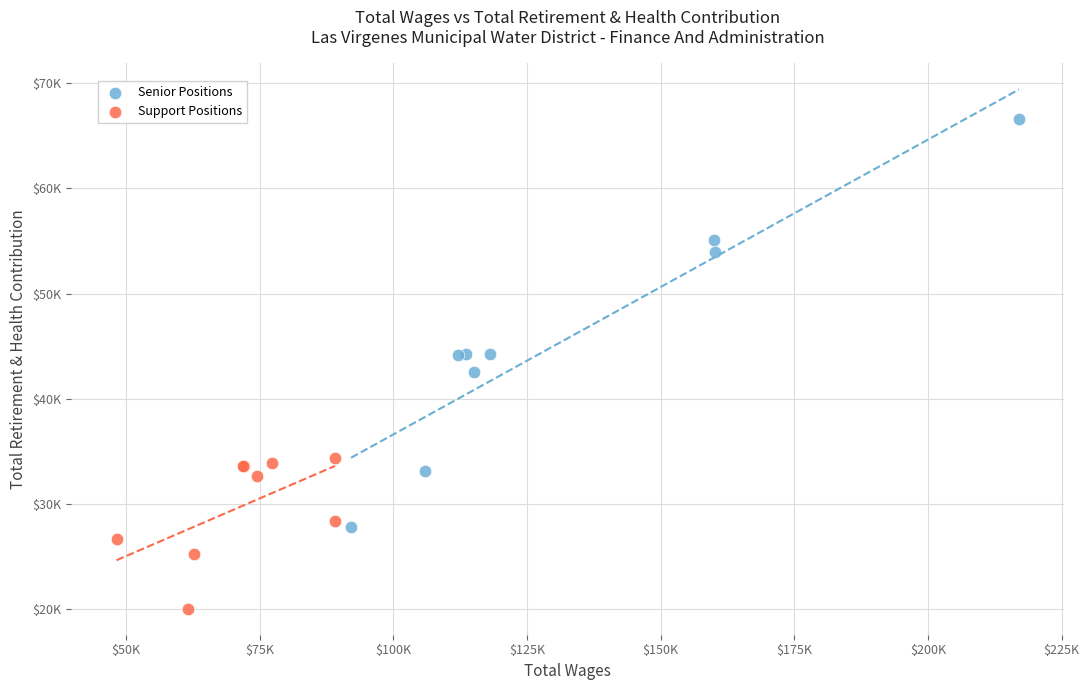

What are all the series names shown in the legend?

Senior Positions, Support Positions